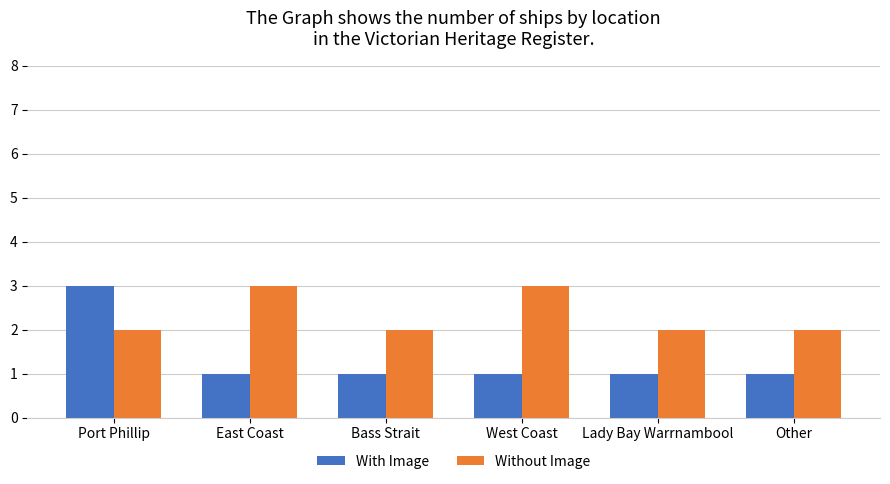

What position from the right is East Coast?

5